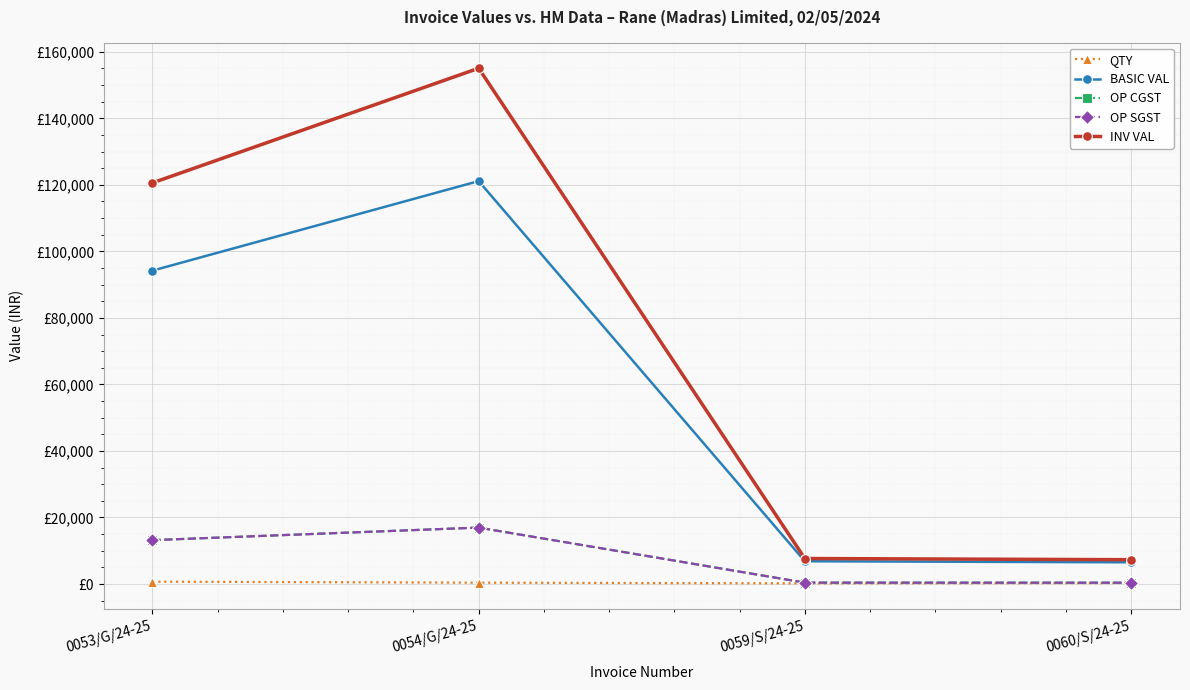

Is the value of OP SGST at 0053/G/24-25 greater than the value of OP CGST at 0054/G/24-25?

No